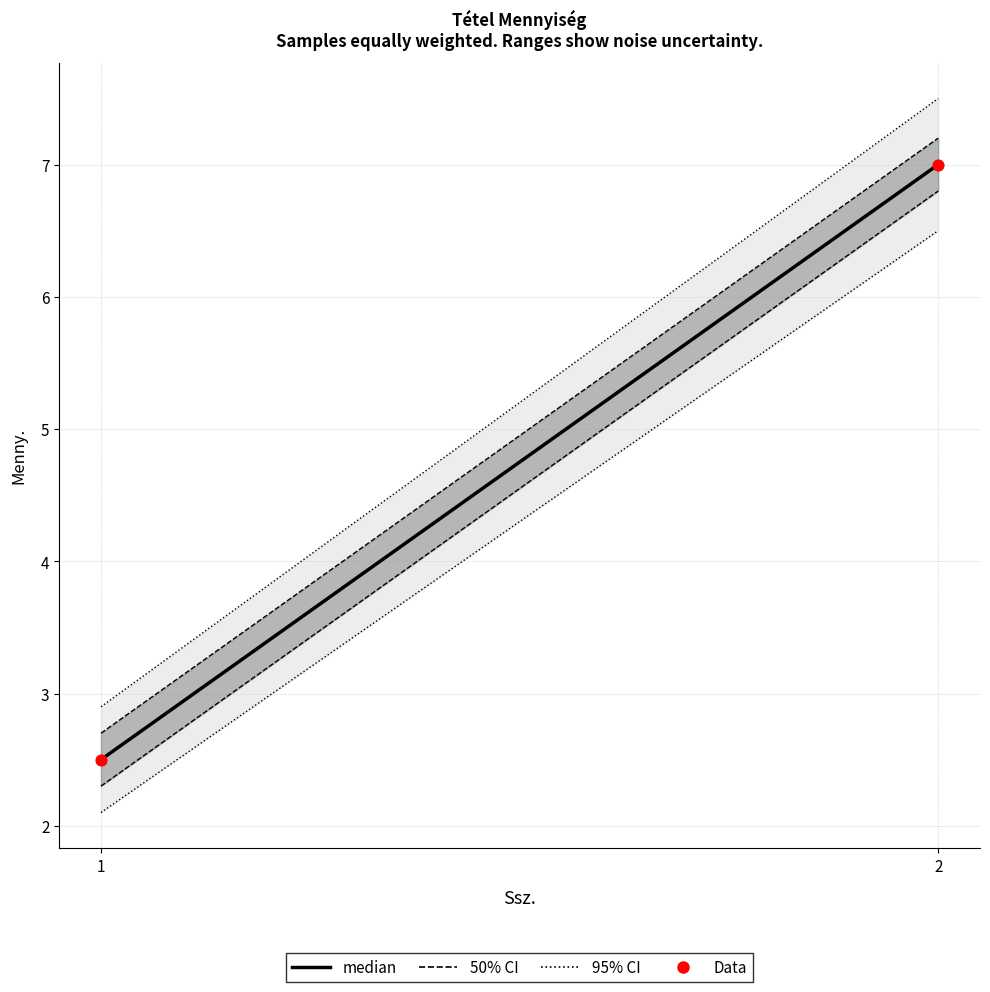

What Y value in the scatter plot is closest to 4?

2.5